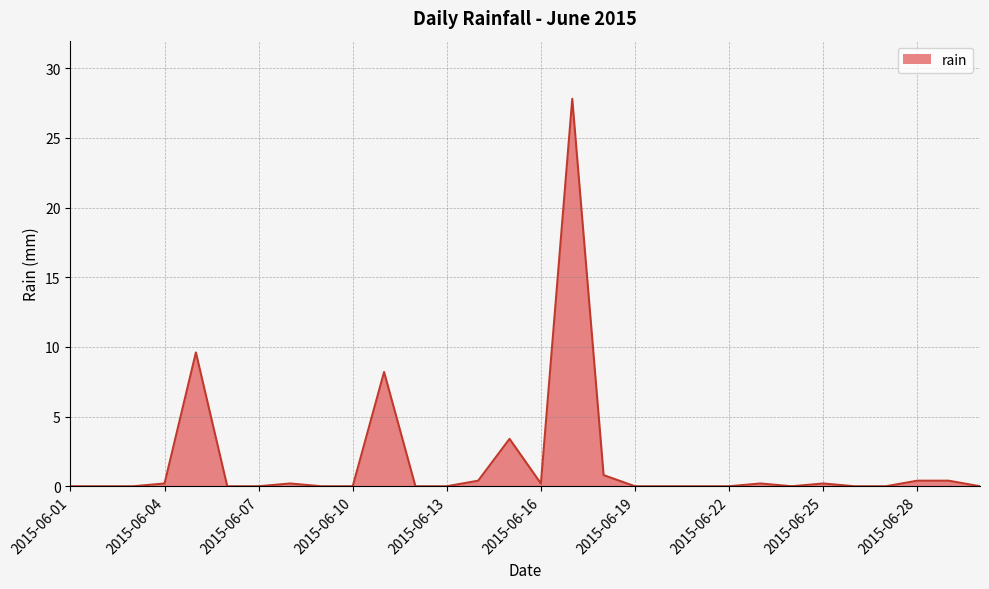

What is the maximum value shown in the chart?

27.8